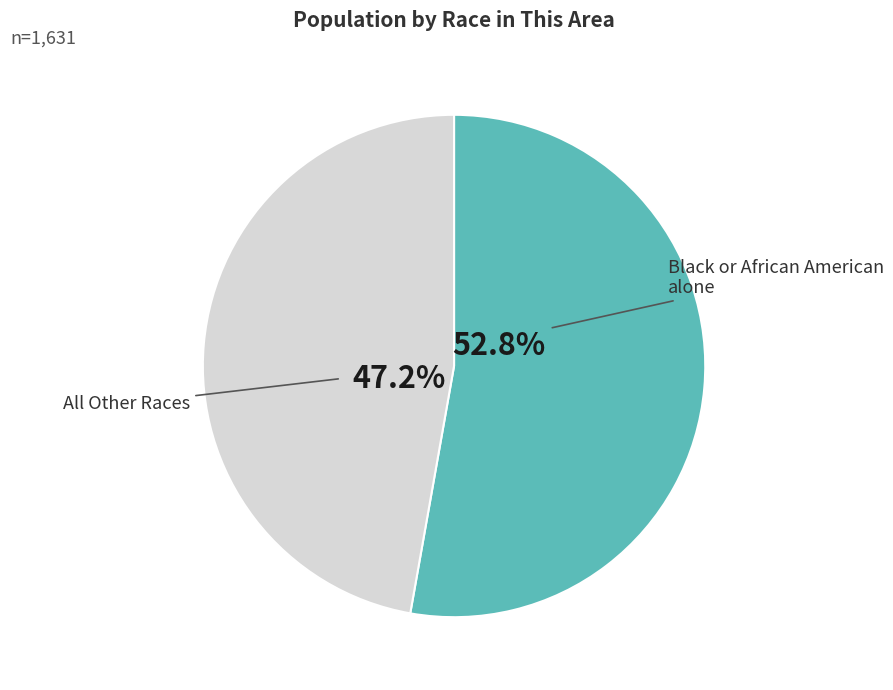

Does any single category account for the majority?

Yes